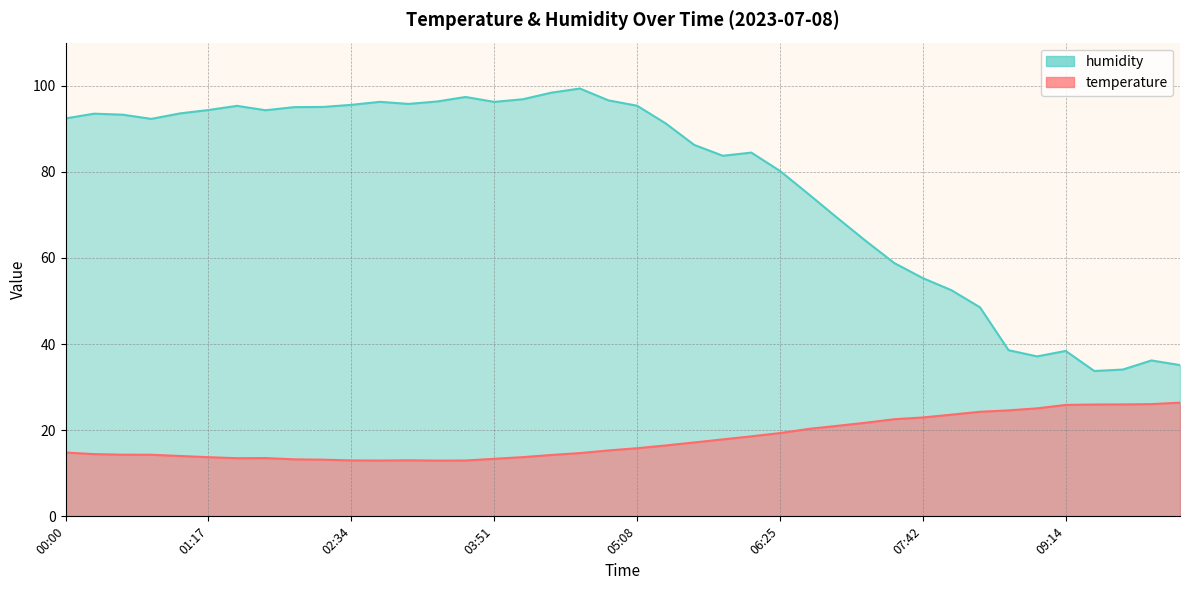

What are all the series names shown in the legend?

temperature, humidity